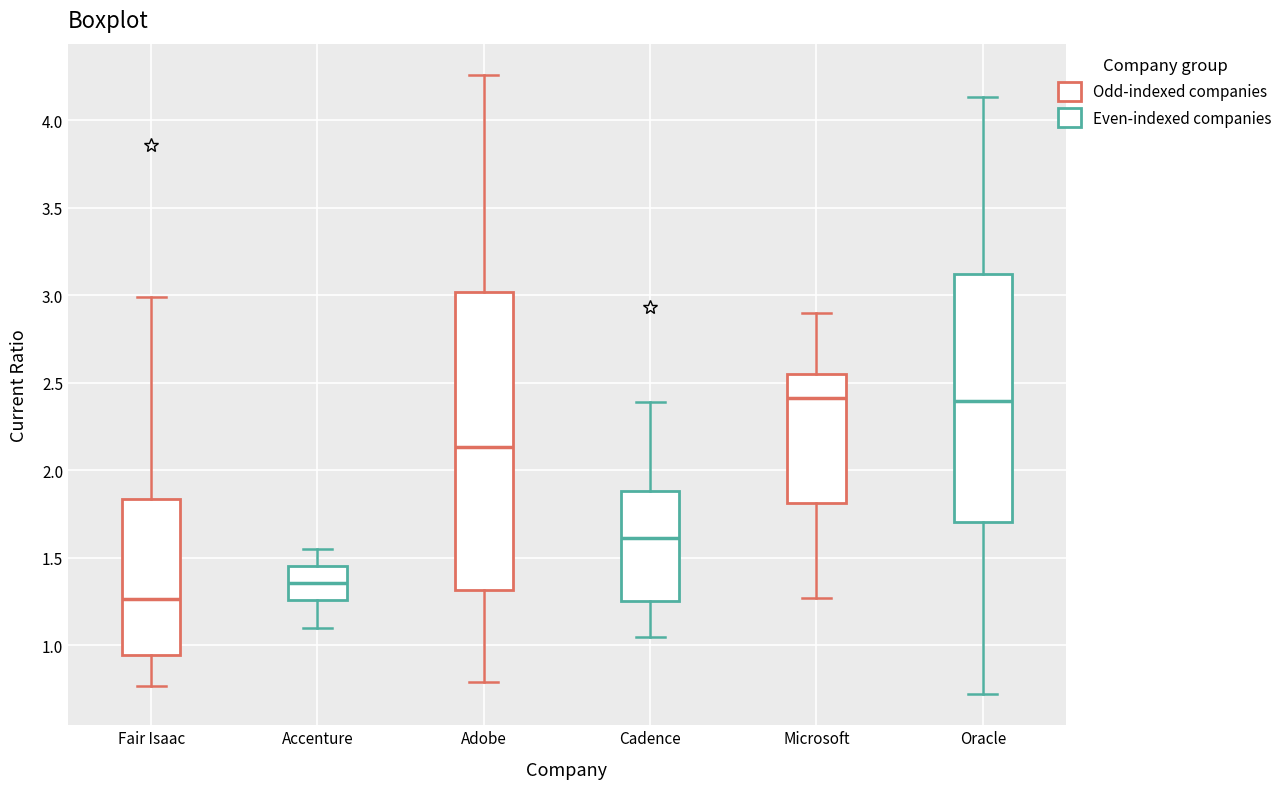

Reading left to right, transcribe this box plot: for each box, give where its median line is, the range the box spans, and where its two whiskers end, as read against the y-axis. The values are not printed on the chart, so give them approximately, as read against the axis.

Fair Isaac: median 1.25, box 0.95 to 1.85, whiskers 0.75 to 3.00
Accenture: median 1.35, box 1.25 to 1.45, whiskers 1.10 to 1.55
Adobe: median 2.15, box 1.30 to 3.00, whiskers 0.80 to 4.25
Cadence: median 1.60, box 1.25 to 1.90, whiskers 1.05 to 2.40
Microsoft: median 2.40, box 1.80 to 2.55, whiskers 1.25 to 2.90
Oracle: median 2.40, box 1.70 to 3.10, whiskers 0.70 to 4.15